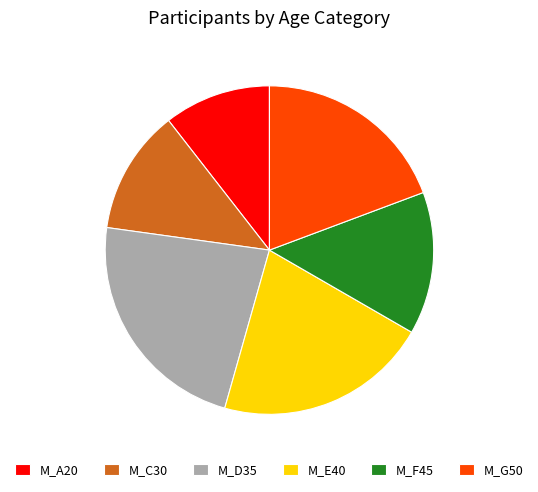

Which slice is the smallest?

M_A20